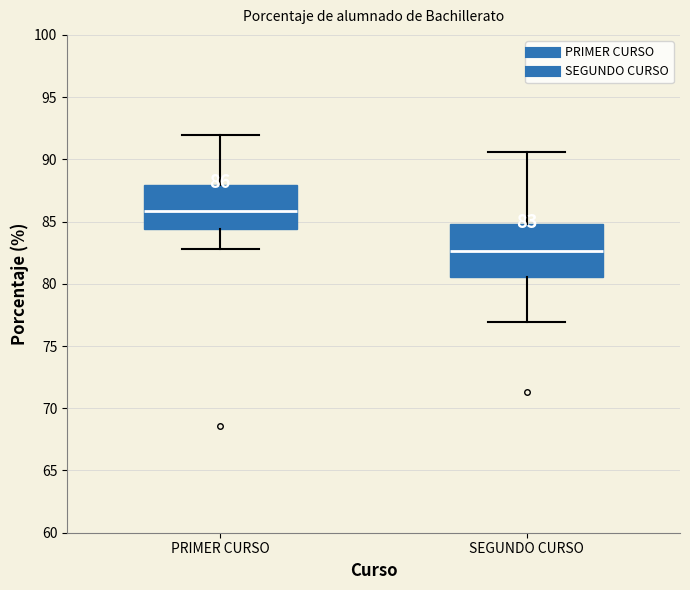

Comparing the boxes themselves (not the whiskers), which one is the tallest?

SEGUNDO CURSO